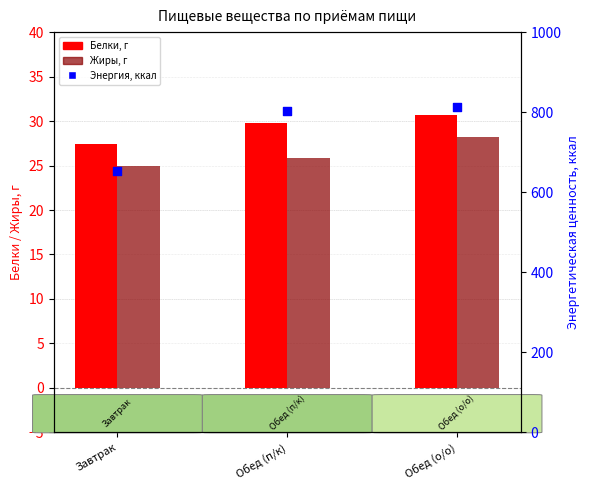

Which series has the largest total across all categories?

Энергия, ккал